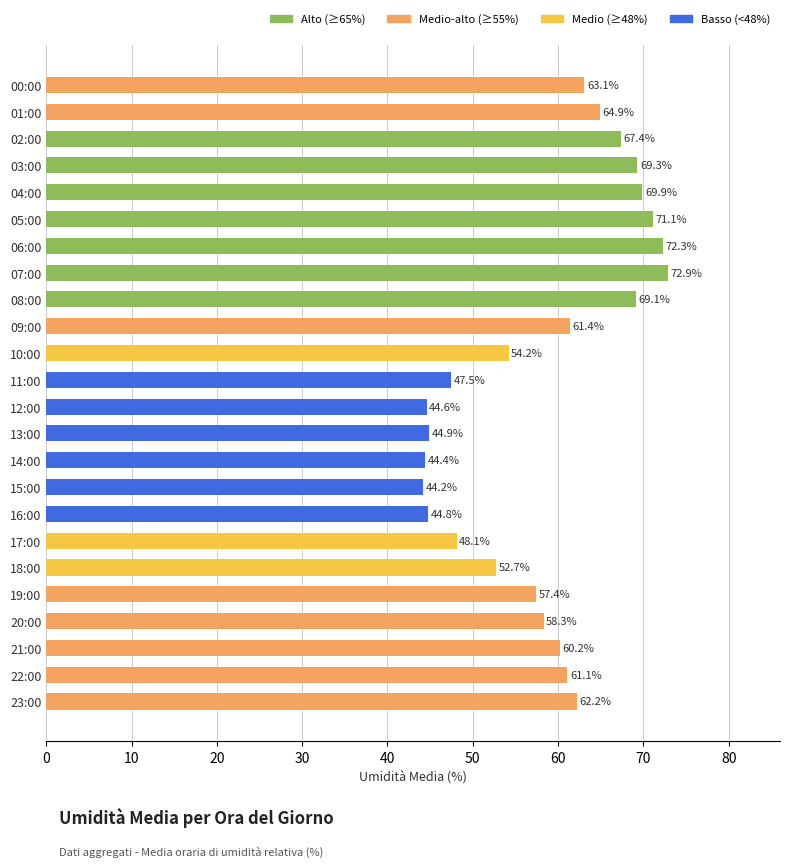

What is the change in value from 01:00 to 22:00?

-3.8